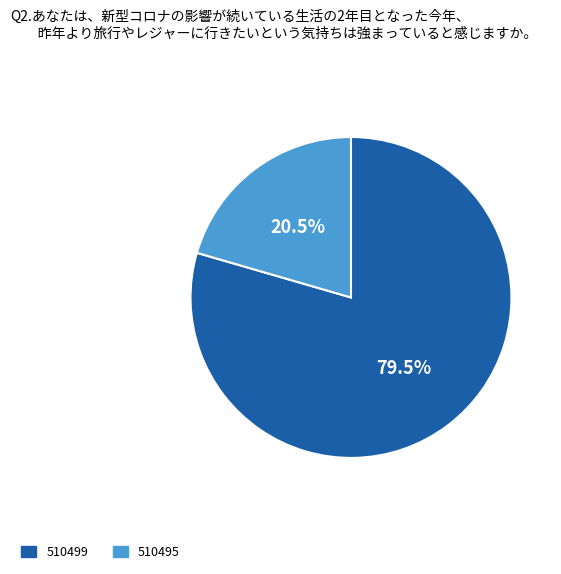

What is the majority slice?

510499